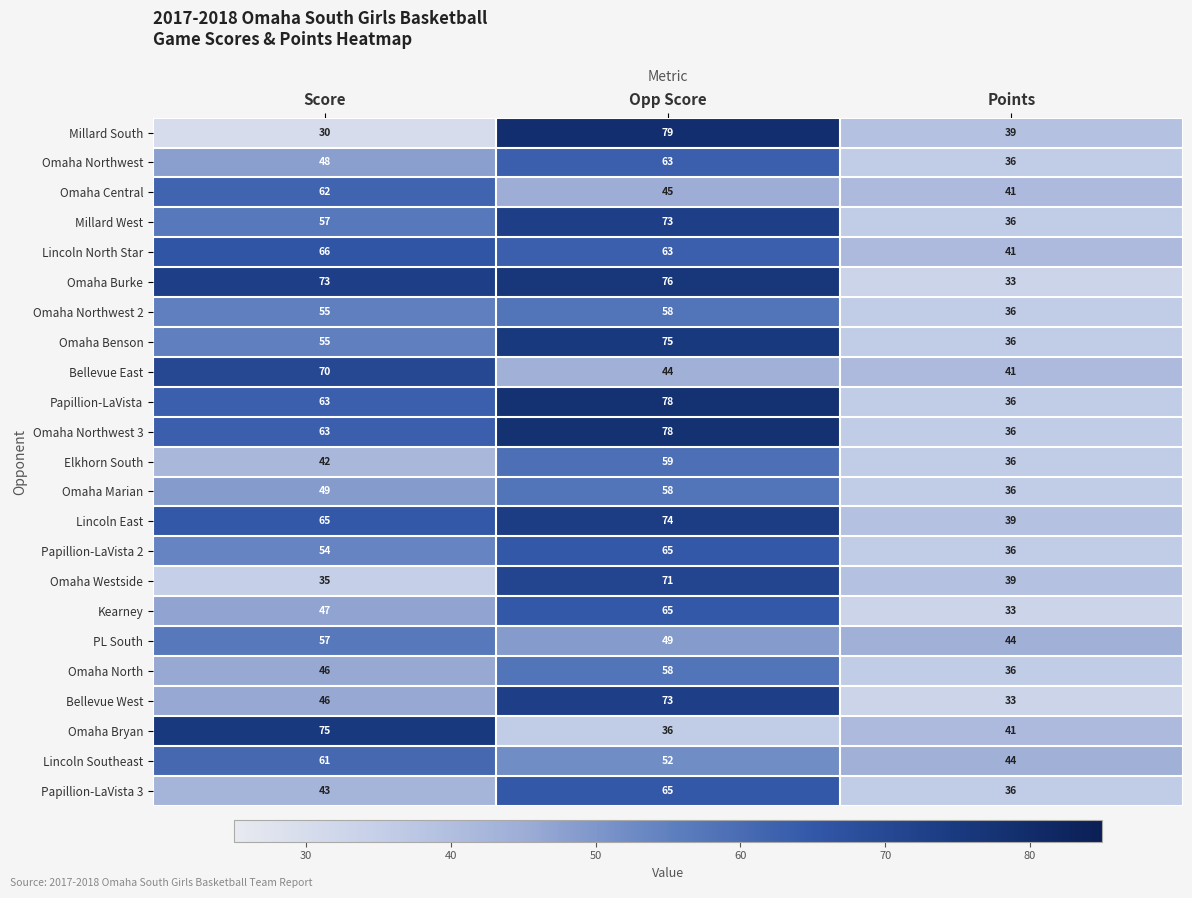

What is the total value across all series at Opp Score?

1457